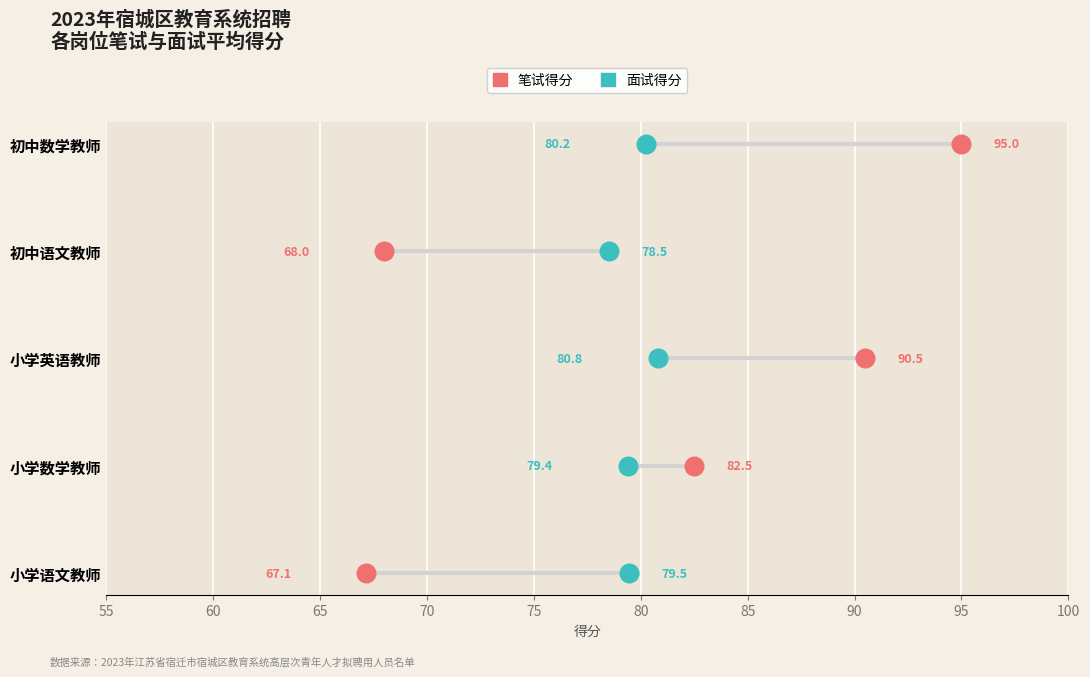

What are all the series names shown in the legend?

笔试得分, 面试得分